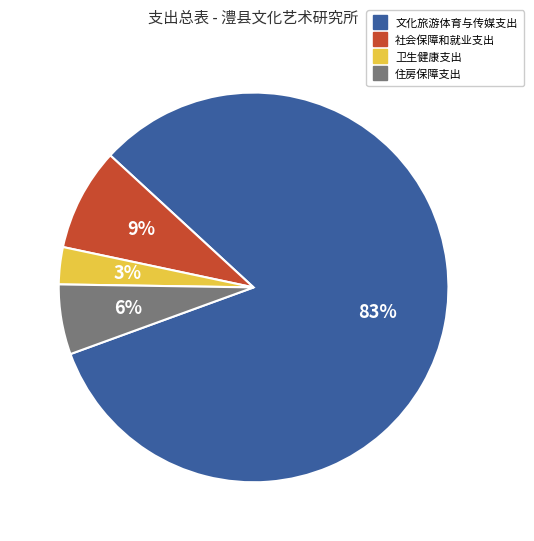

What is the smallest slice in the pie chart?

卫生健康支出